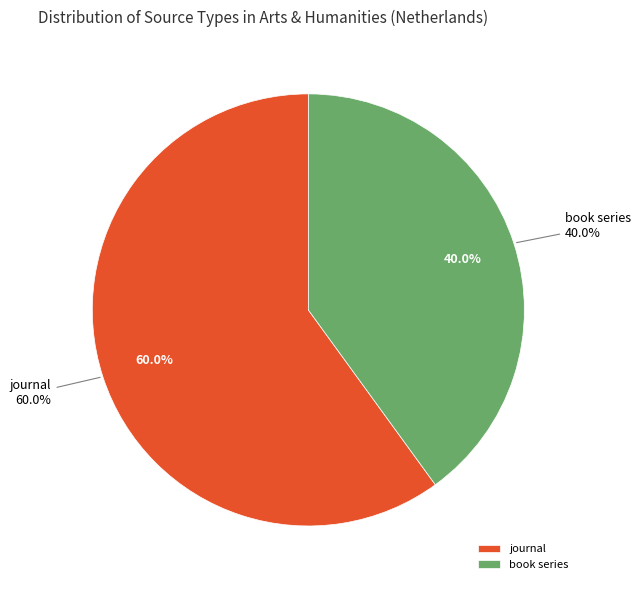

The book series slice represents 40% of the pie. True or false?

True